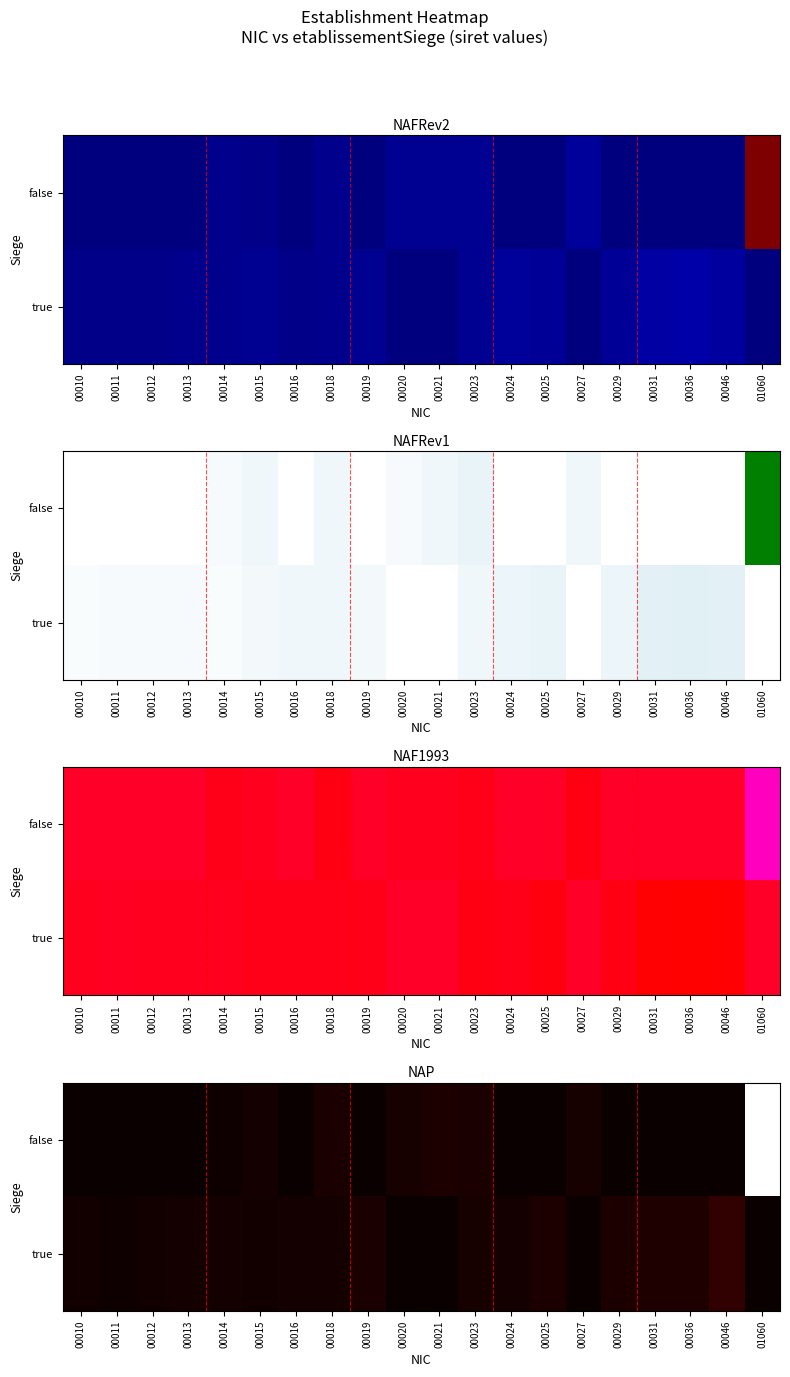

What is the maximum value shown in the chart?

893.1